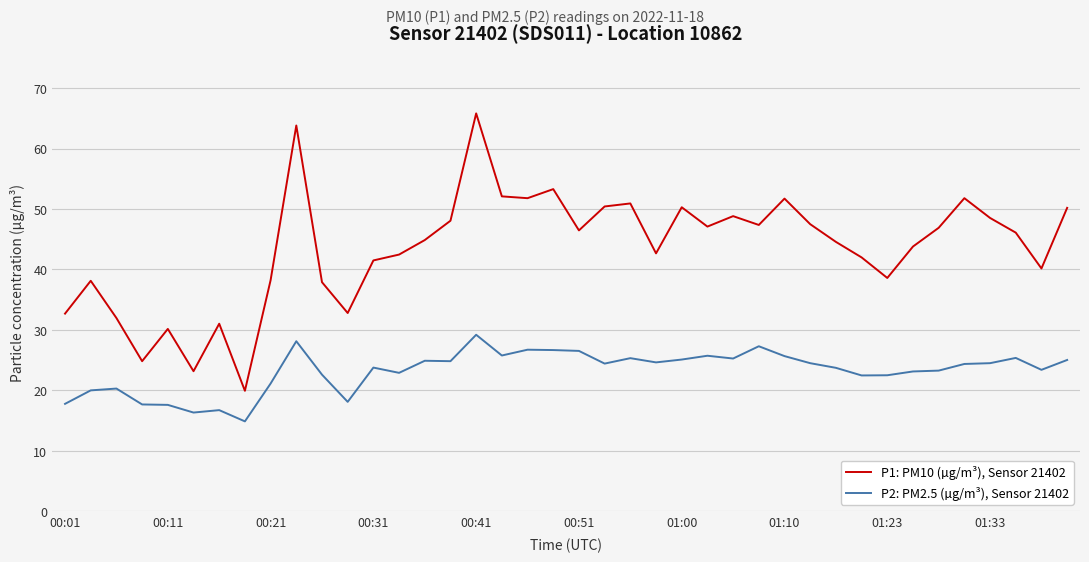

True or false: P2: PM2.5 (µg/m³), Sensor 21402 and P1: PM10 (µg/m³), Sensor 21402 intersect in this chart.

False